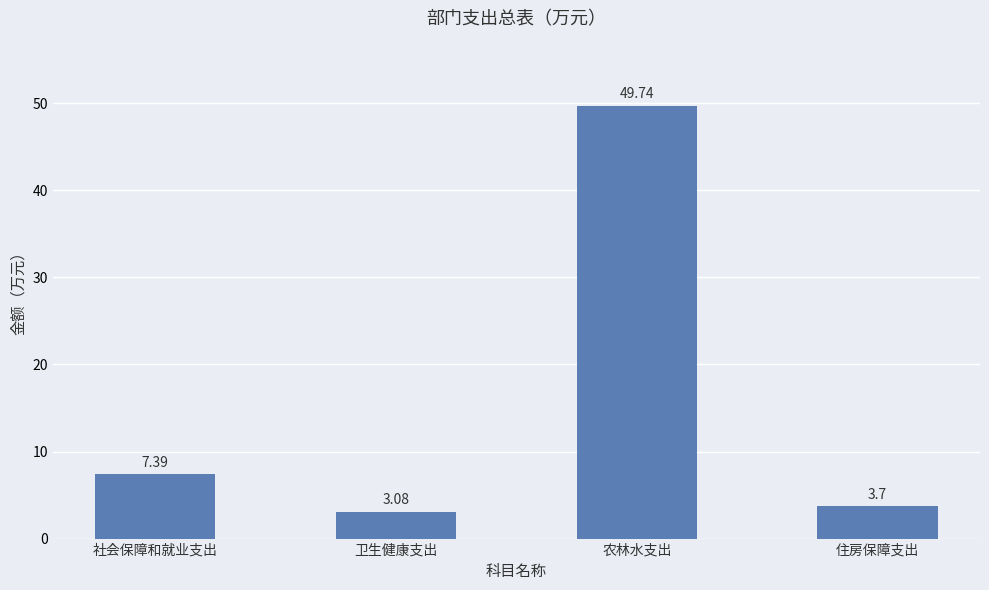

Is it true that the value at 农林水支出 is 34.2?

False